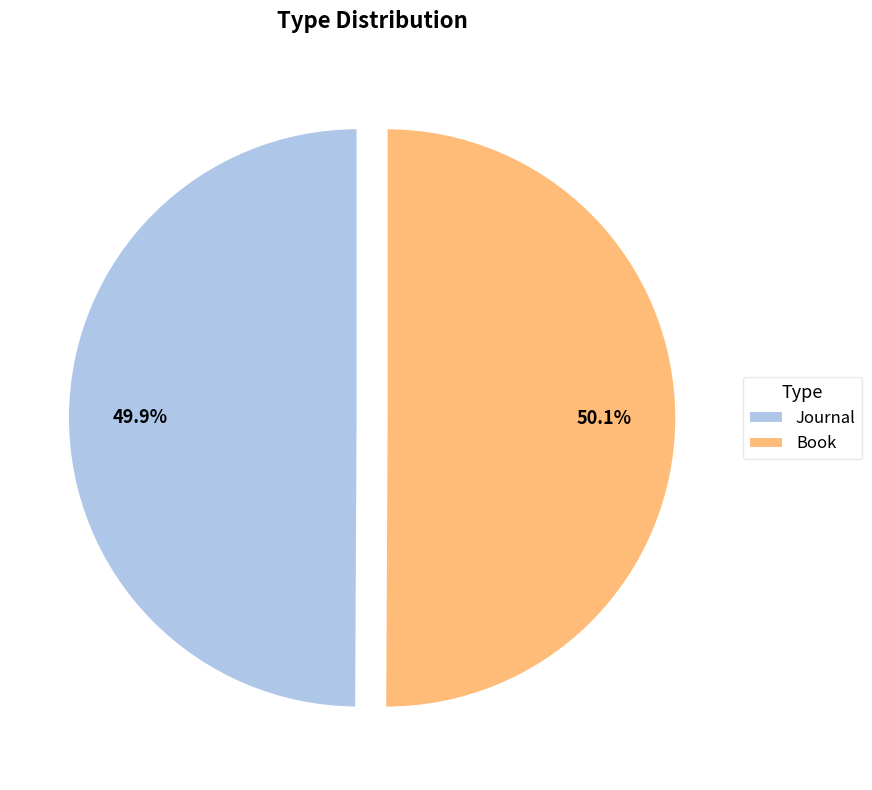

Is there any slice that represents more than half of the pie?

Yes